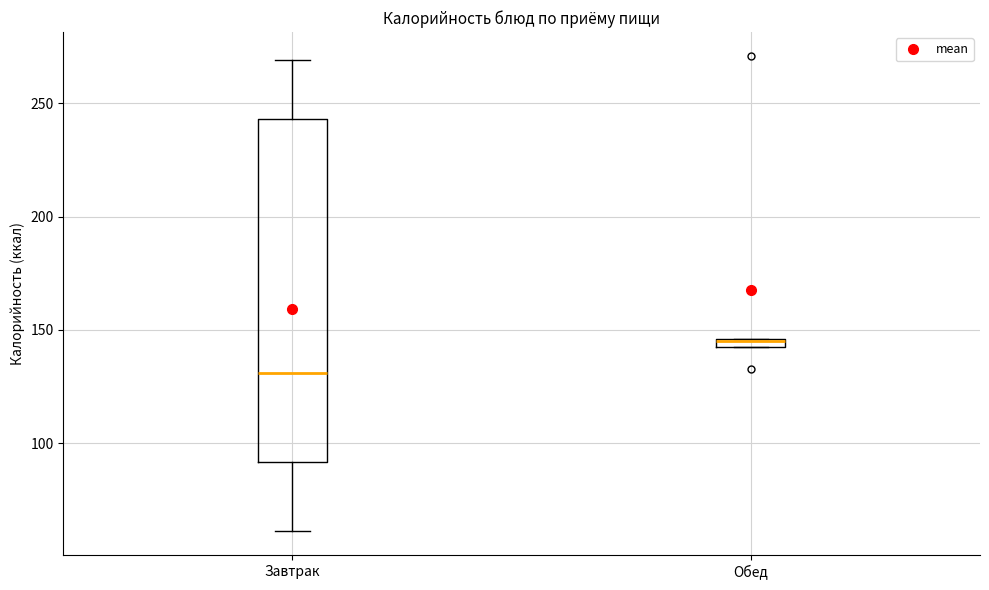

Where does the upper whisker of the box for Завтрак end on the y-axis? The values are not printed on the chart, so give them approximately, as read against the axis.

270